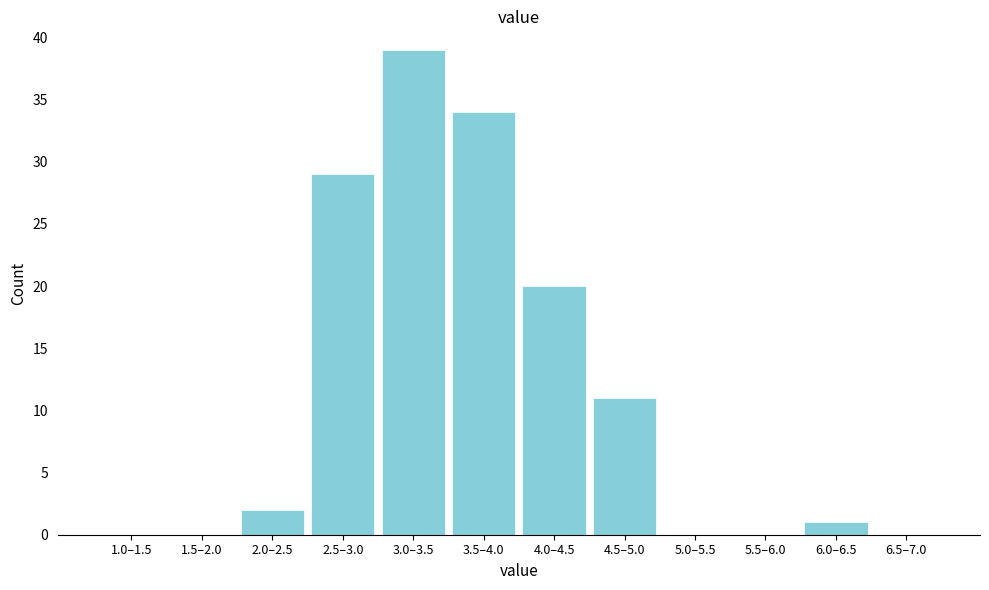

Reading right to left, list all the values displayed in this chart.

6.5–7.0=0	6.0–6.5=1	5.5–6.0=0	5.0–5.5=0	4.5–5.0=11	4.0–4.5=20	3.5–4.0=34	3.0–3.5=39	2.5–3.0=29	2.0–2.5=2	1.5–2.0=0	1.0–1.5=0